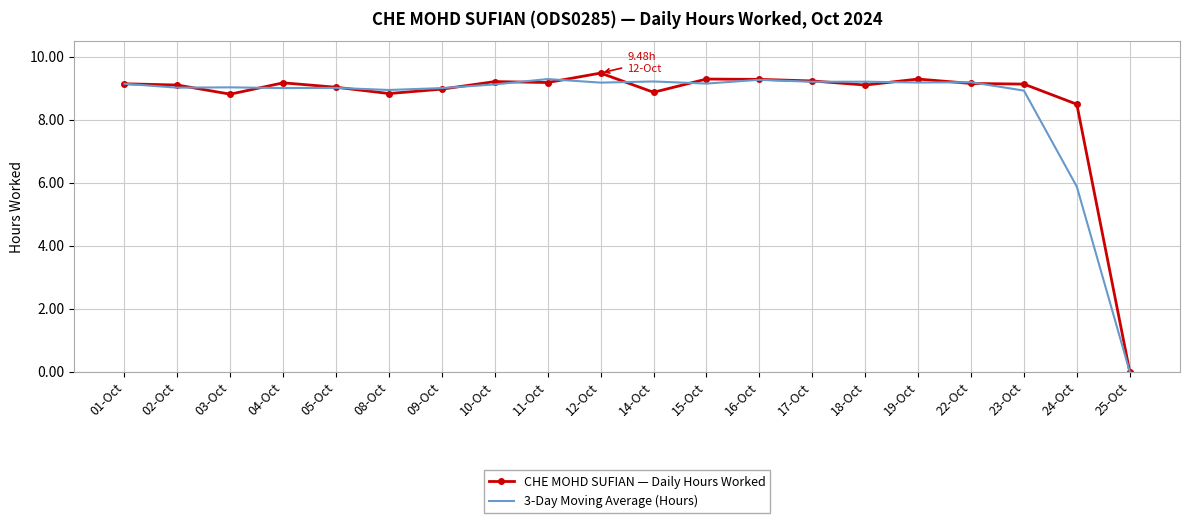

What value does the CHE MOHD SUFIAN — Daily Hours Worked series have at 03-Oct?

8.8